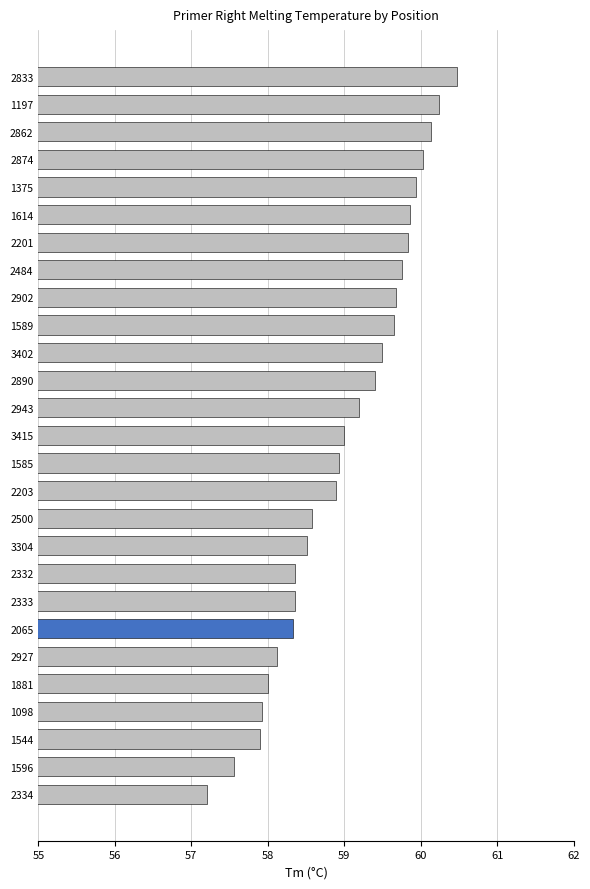

The value at 3402 is 94.7. True or false?

False